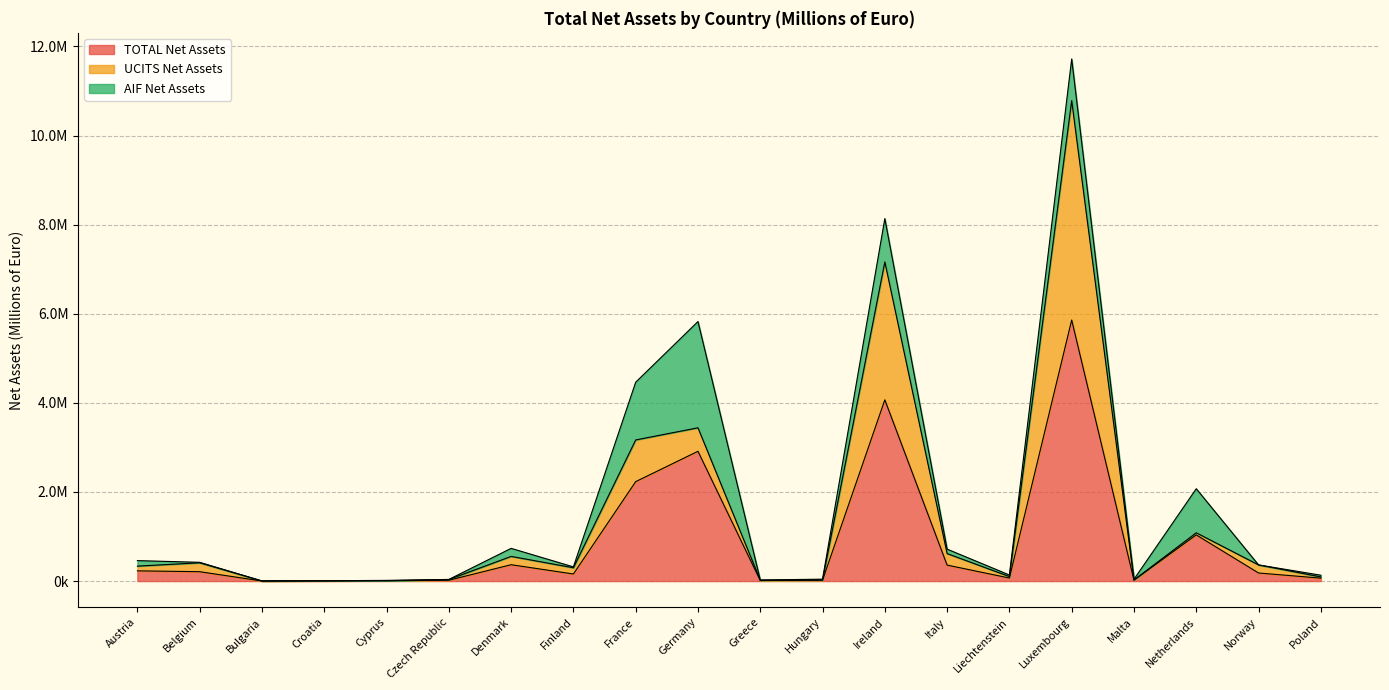

Which series ends up on top after the final intersection of AIF Net Assets and UCITS Net Assets?

AIF Net Assets